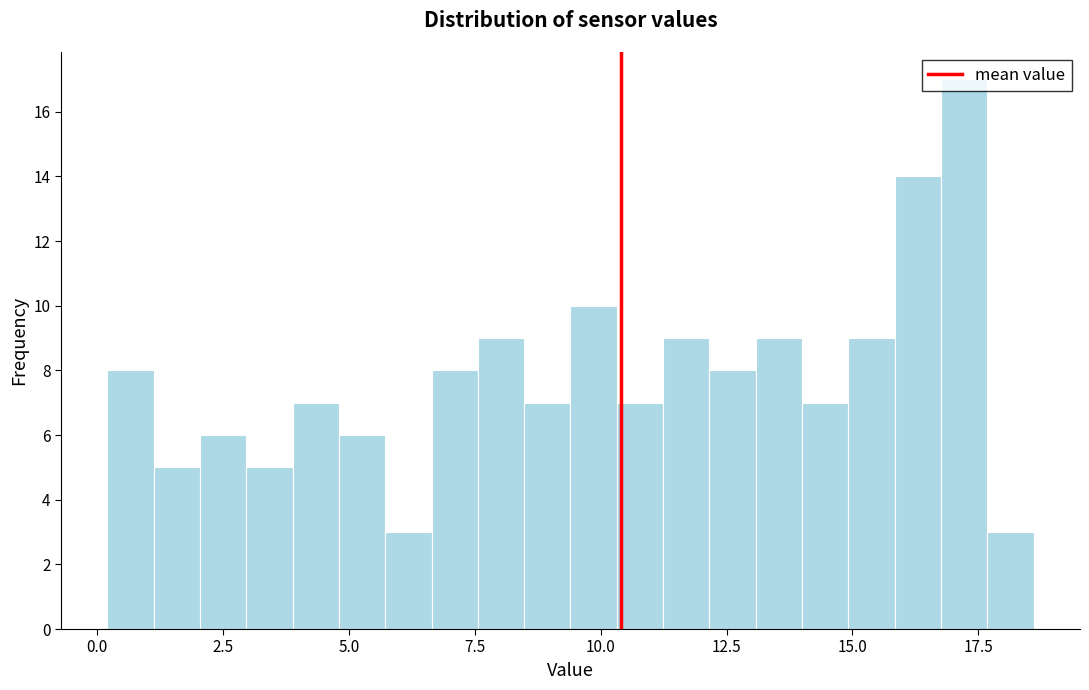

Read against the x-axis, roughly where is the centre of the tallest bar?

17.0